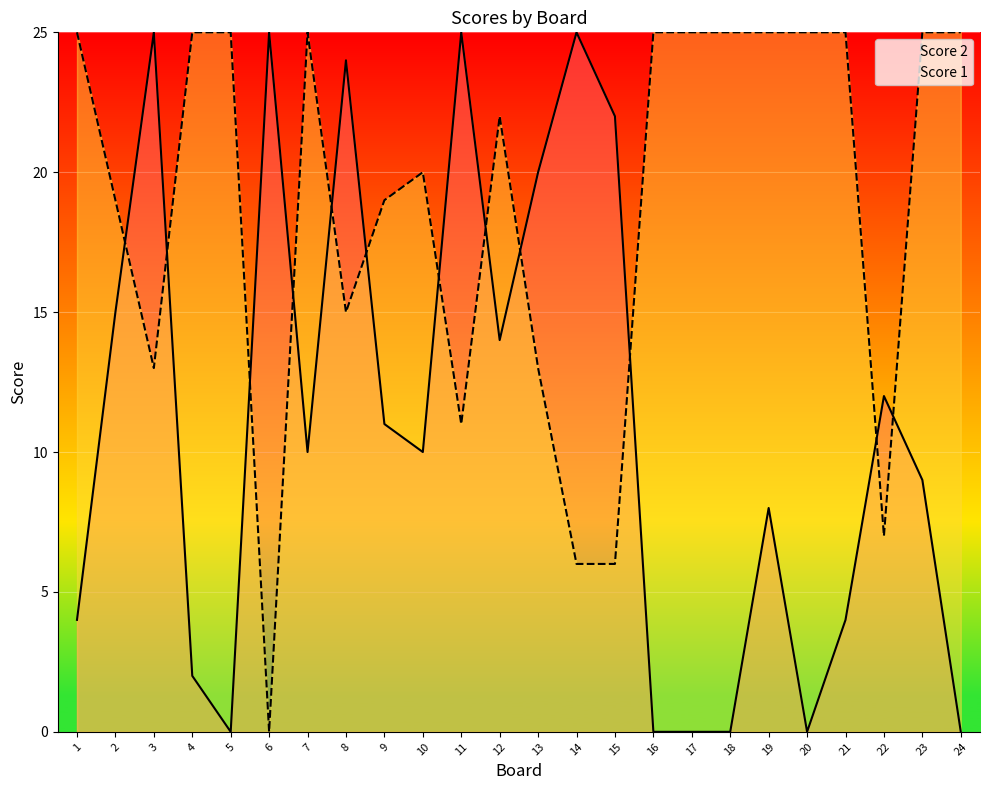

At which category does Score 1 reach its first local peak?

7